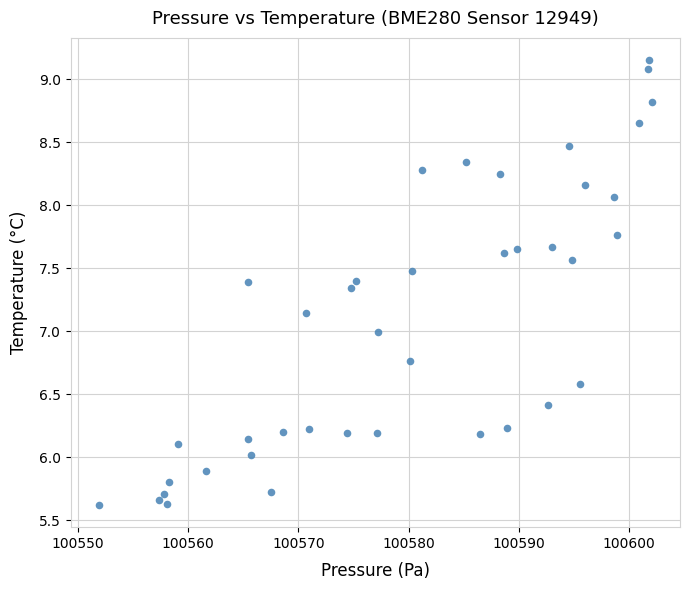

What is the range of Y values (max minus min)?

3.5